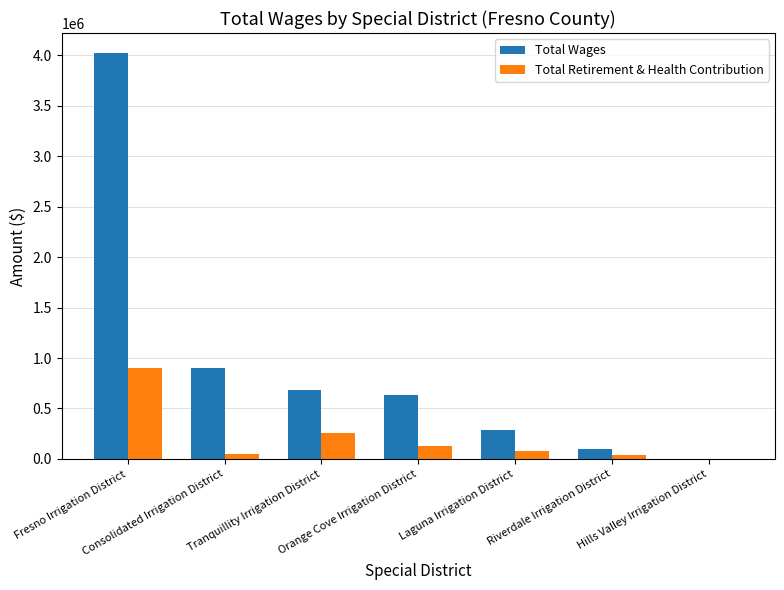

What is the sum of all Total Retirement & Health Contribution values?

1455237